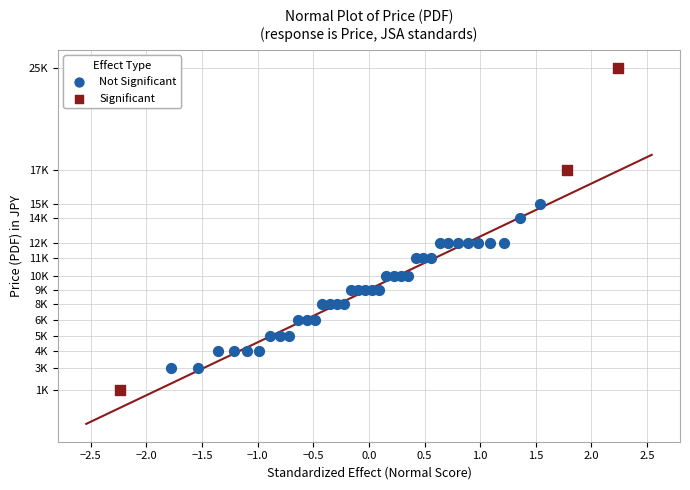

What are all the series names shown in the legend?

Not Significant, Significant